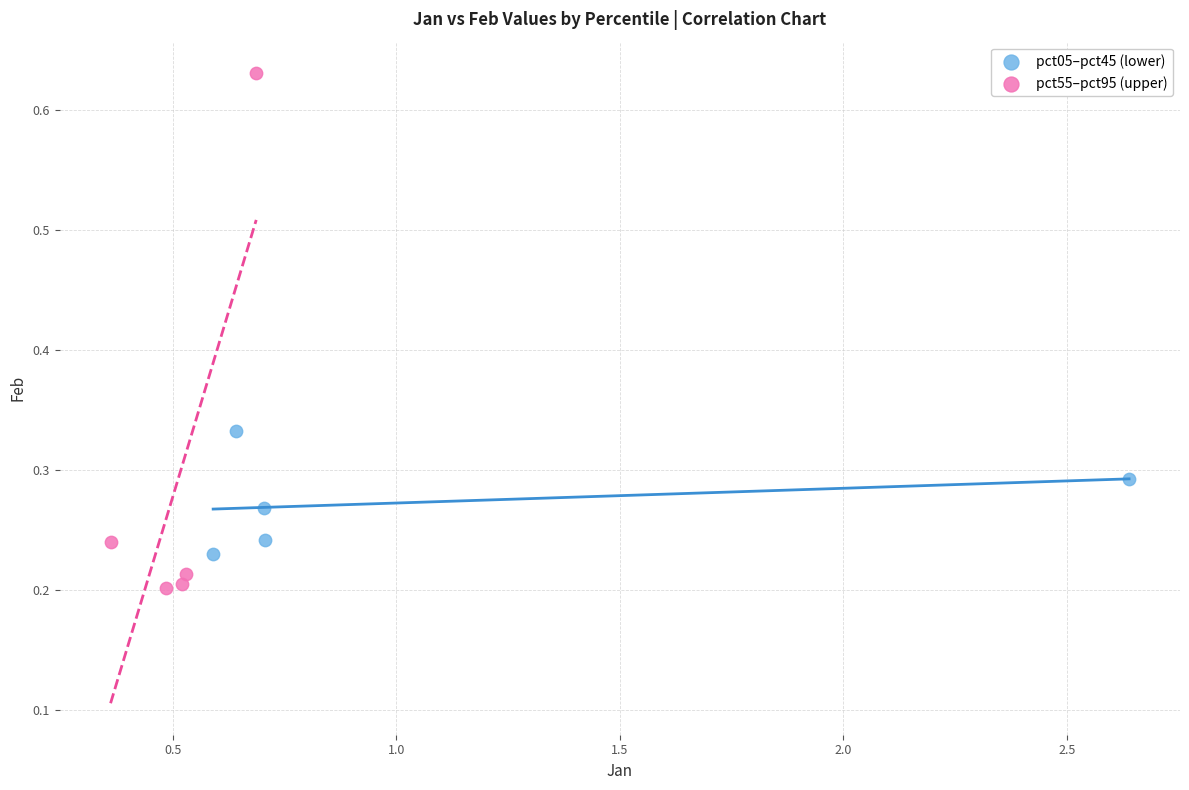

Which series has the largest Y range (max minus min)?

pct55–pct95 (upper)